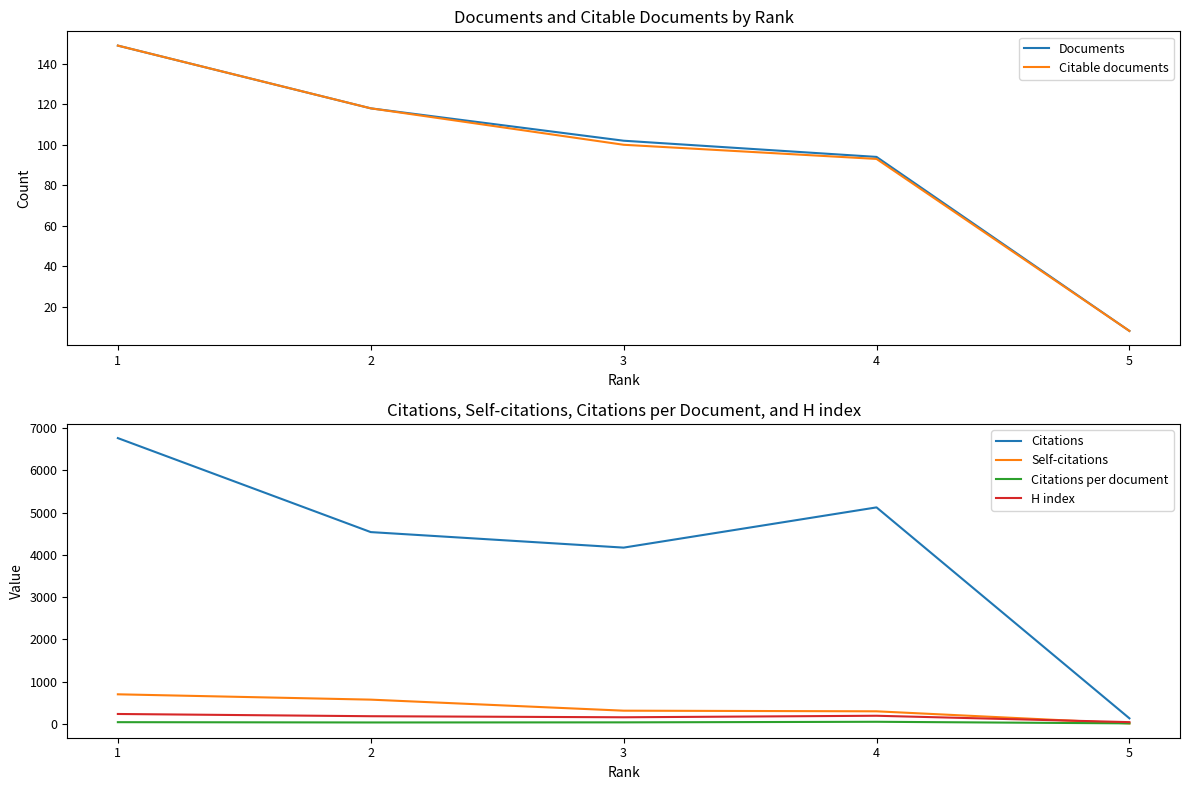

Is the value of Self-citations at 4 greater than the value of Citations per document at 2?

Yes